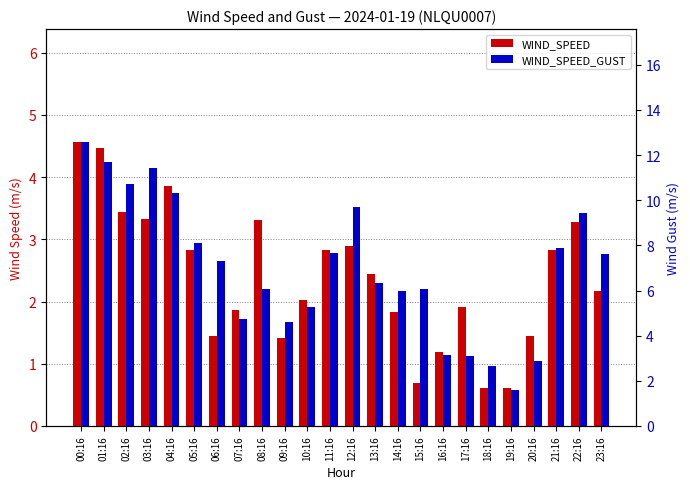

What is the total value across all series at 14:16?

7.8